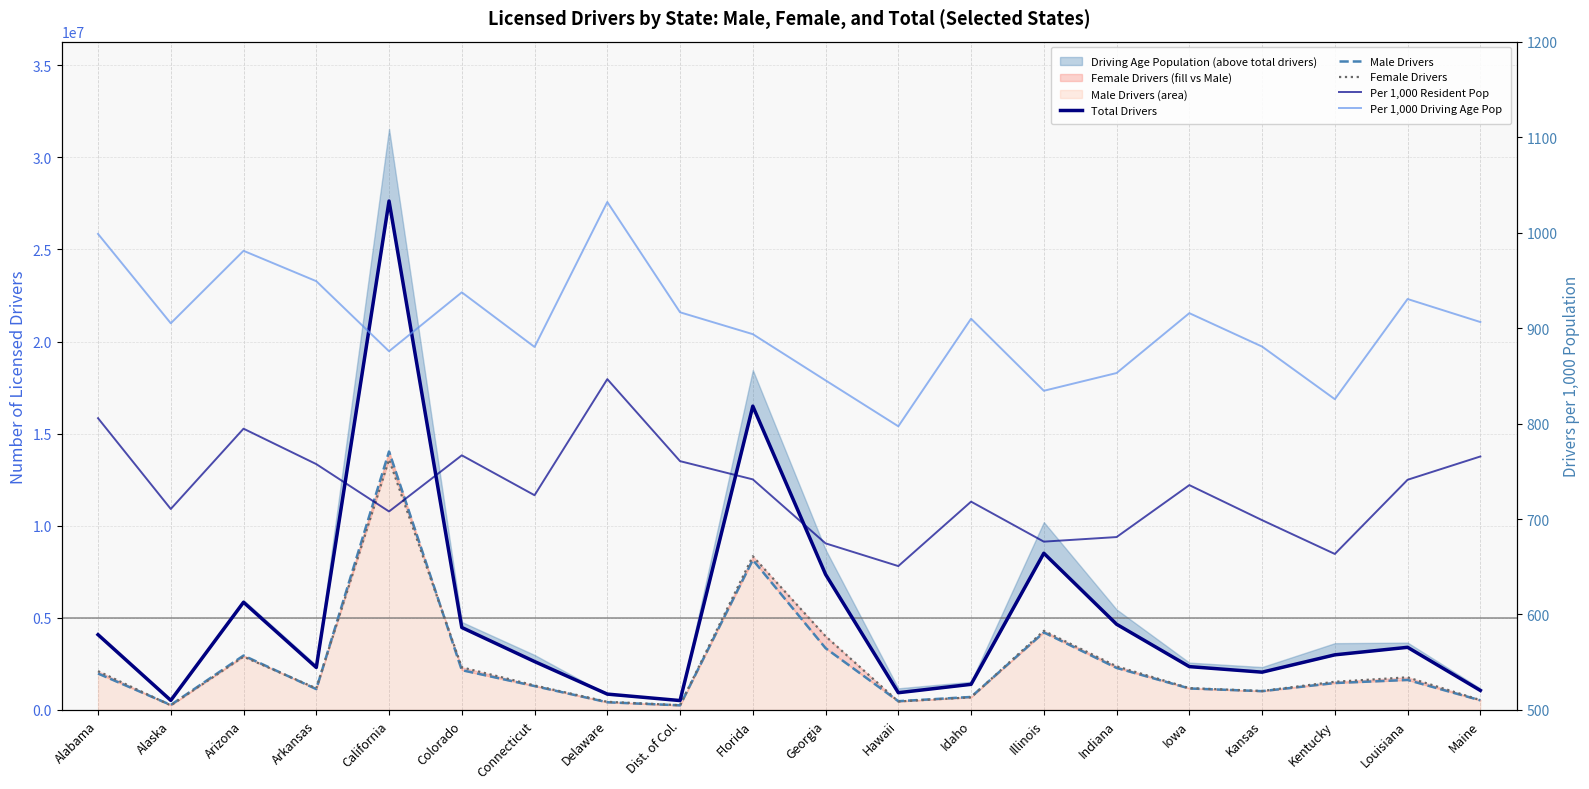

What is the label of the 19th point from the right?

Alaska